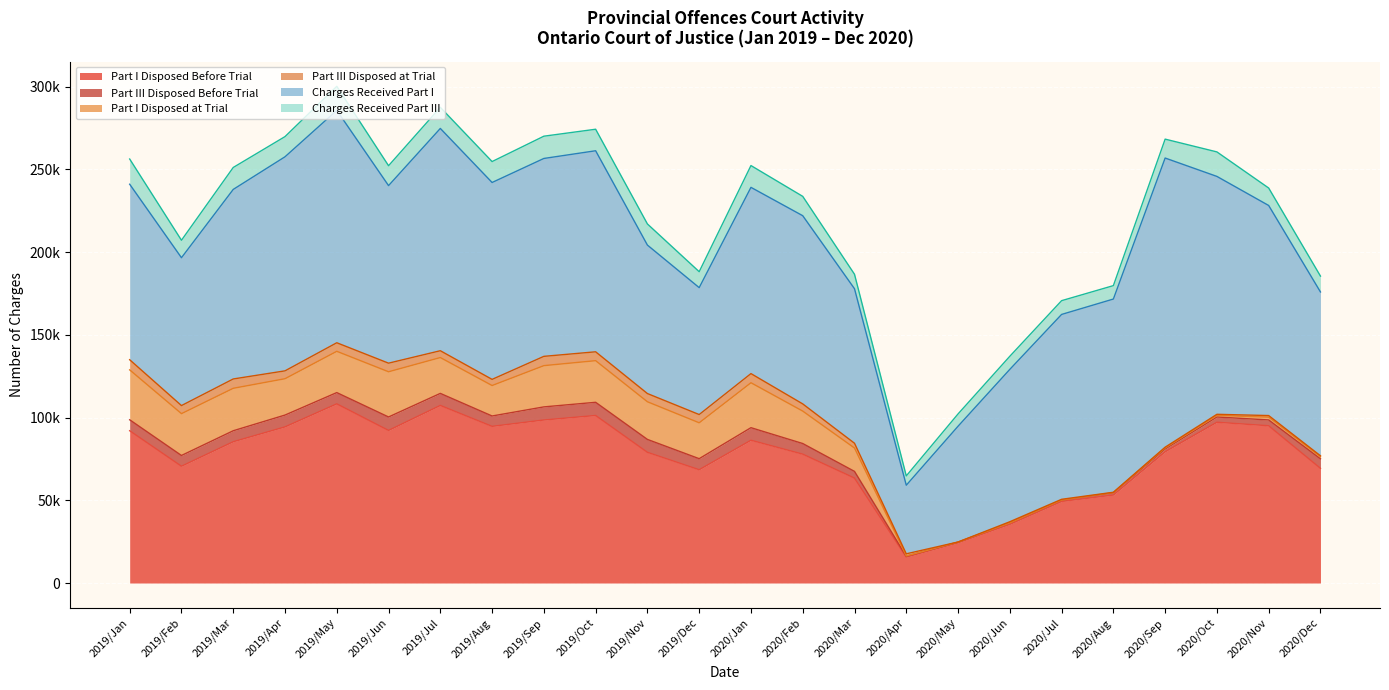

What is the total value across all series at 2019/Oct?

274189